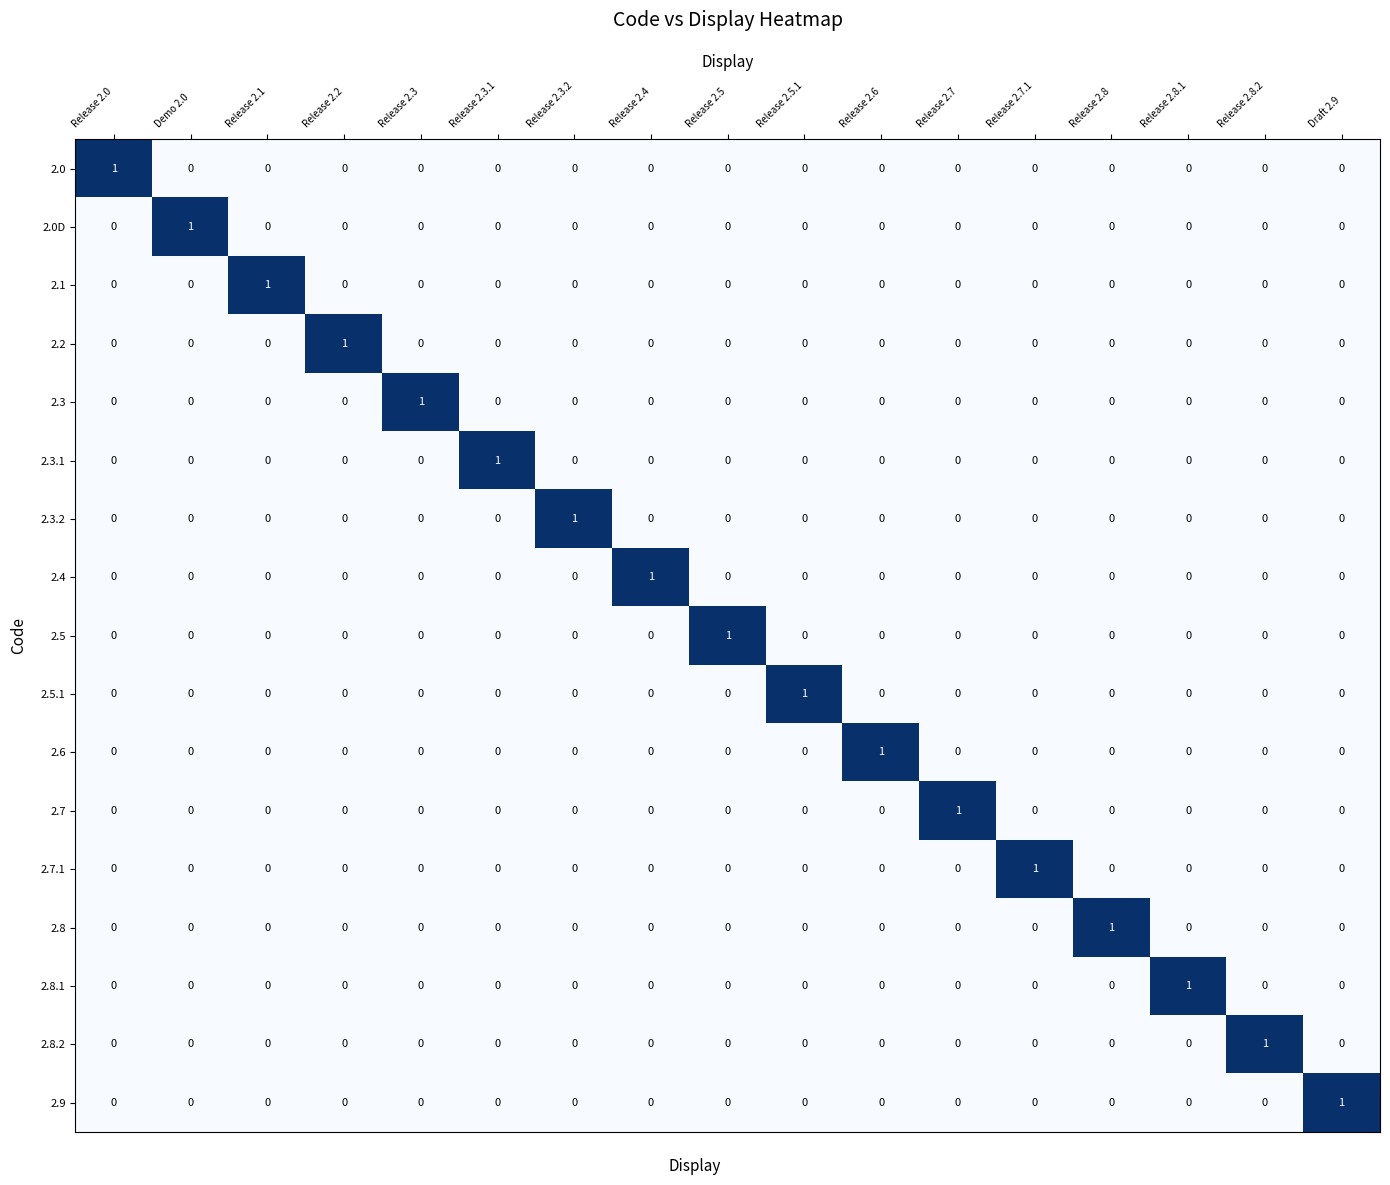

At which label does 2.2 reach its peak?

Release 2.2